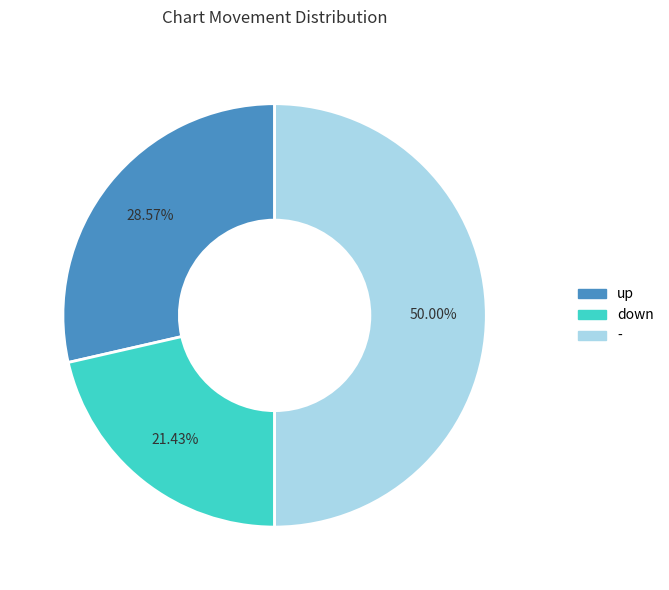

What percentage do down and - together represent?

71.4%